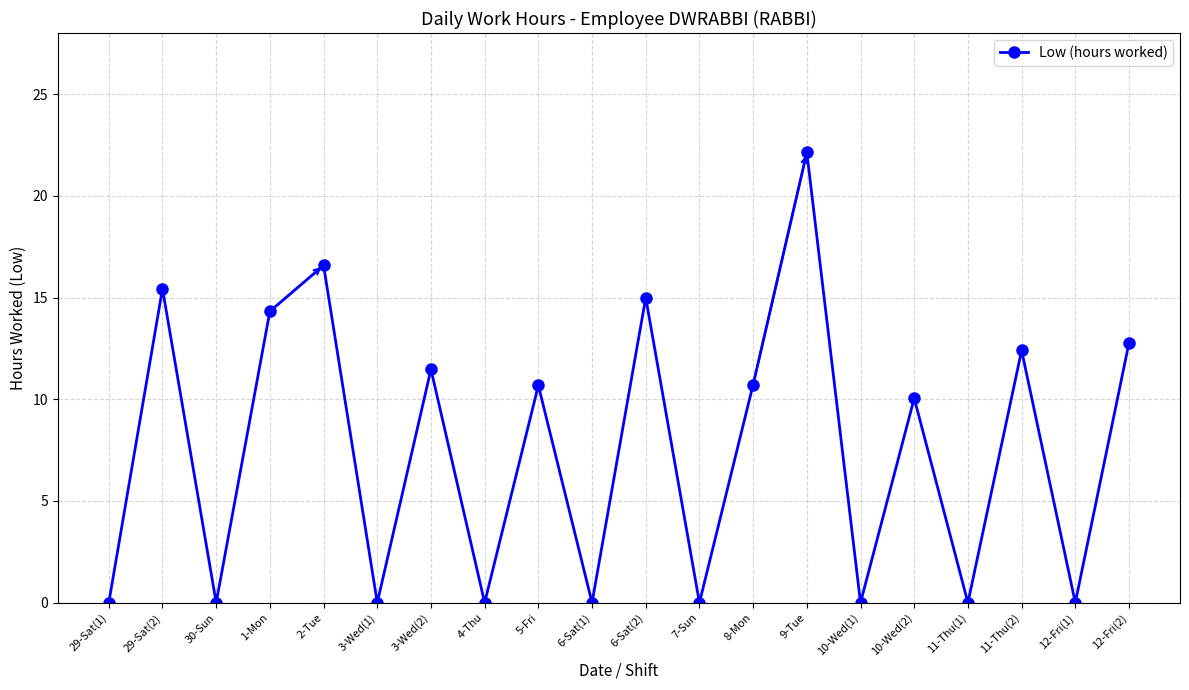

Does the chart display data point markers on the line(s)?

Yes